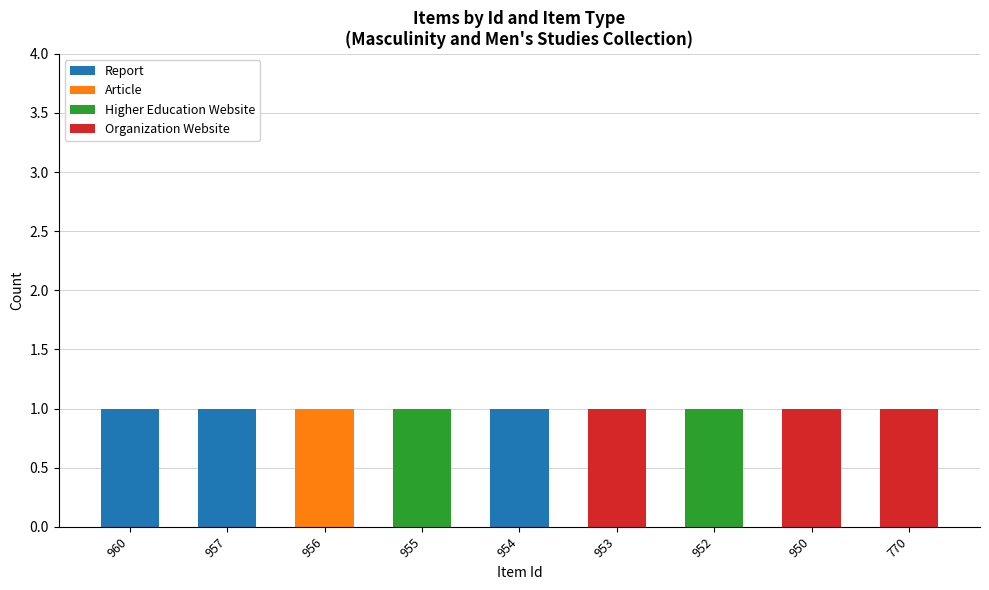

Which series has the largest range (max minus min)?

Report